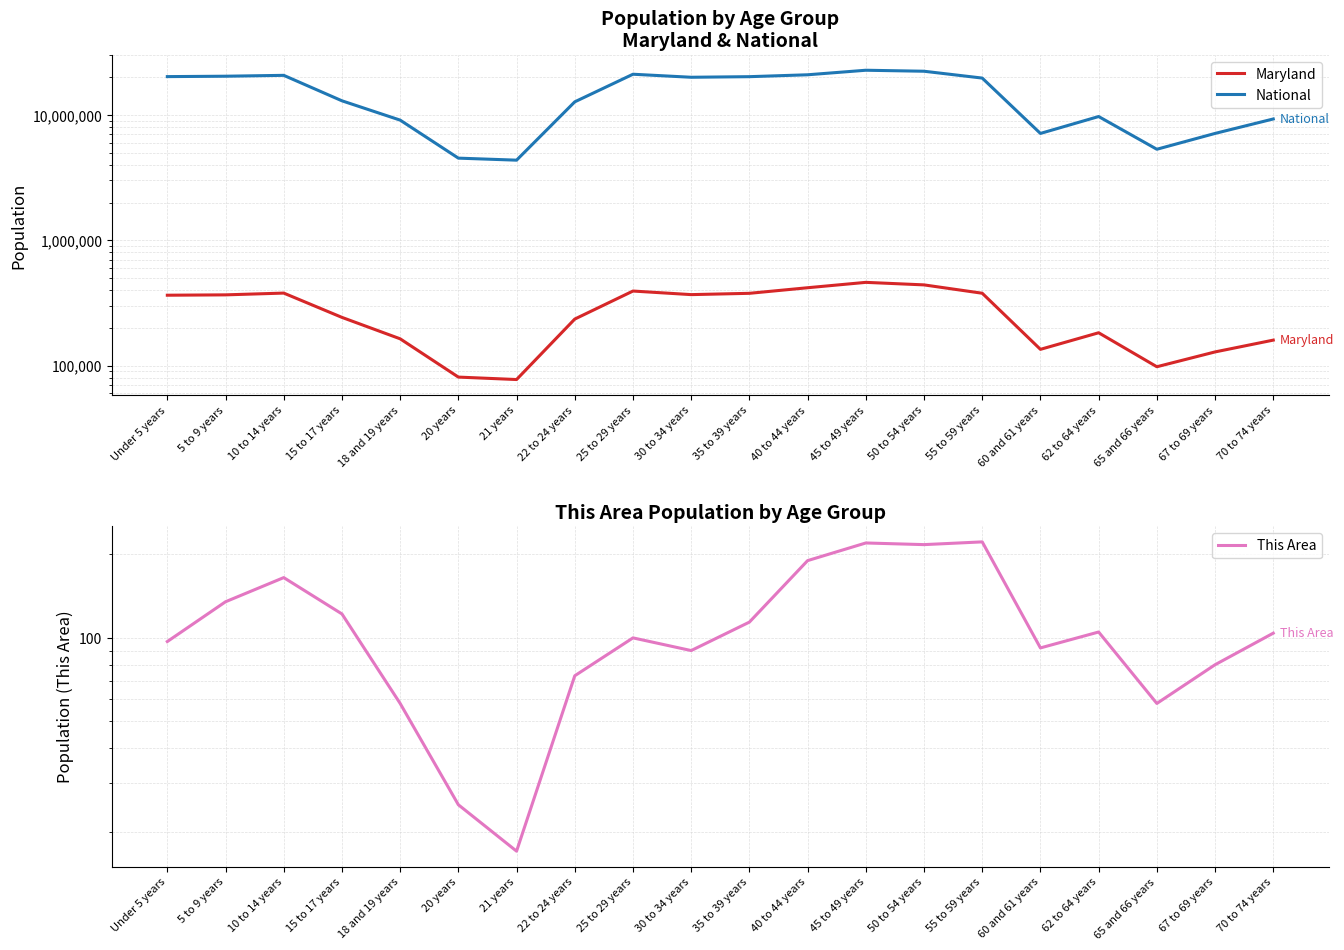

At which category does National reach its first local peak?

10 to 14 years